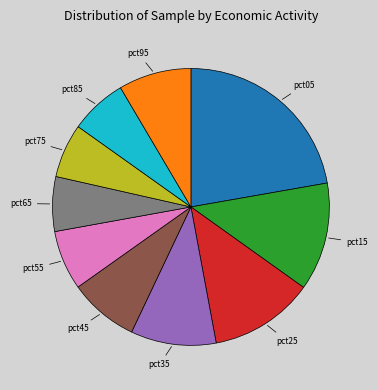

Does pct85 account for over 50% of the chart?

No